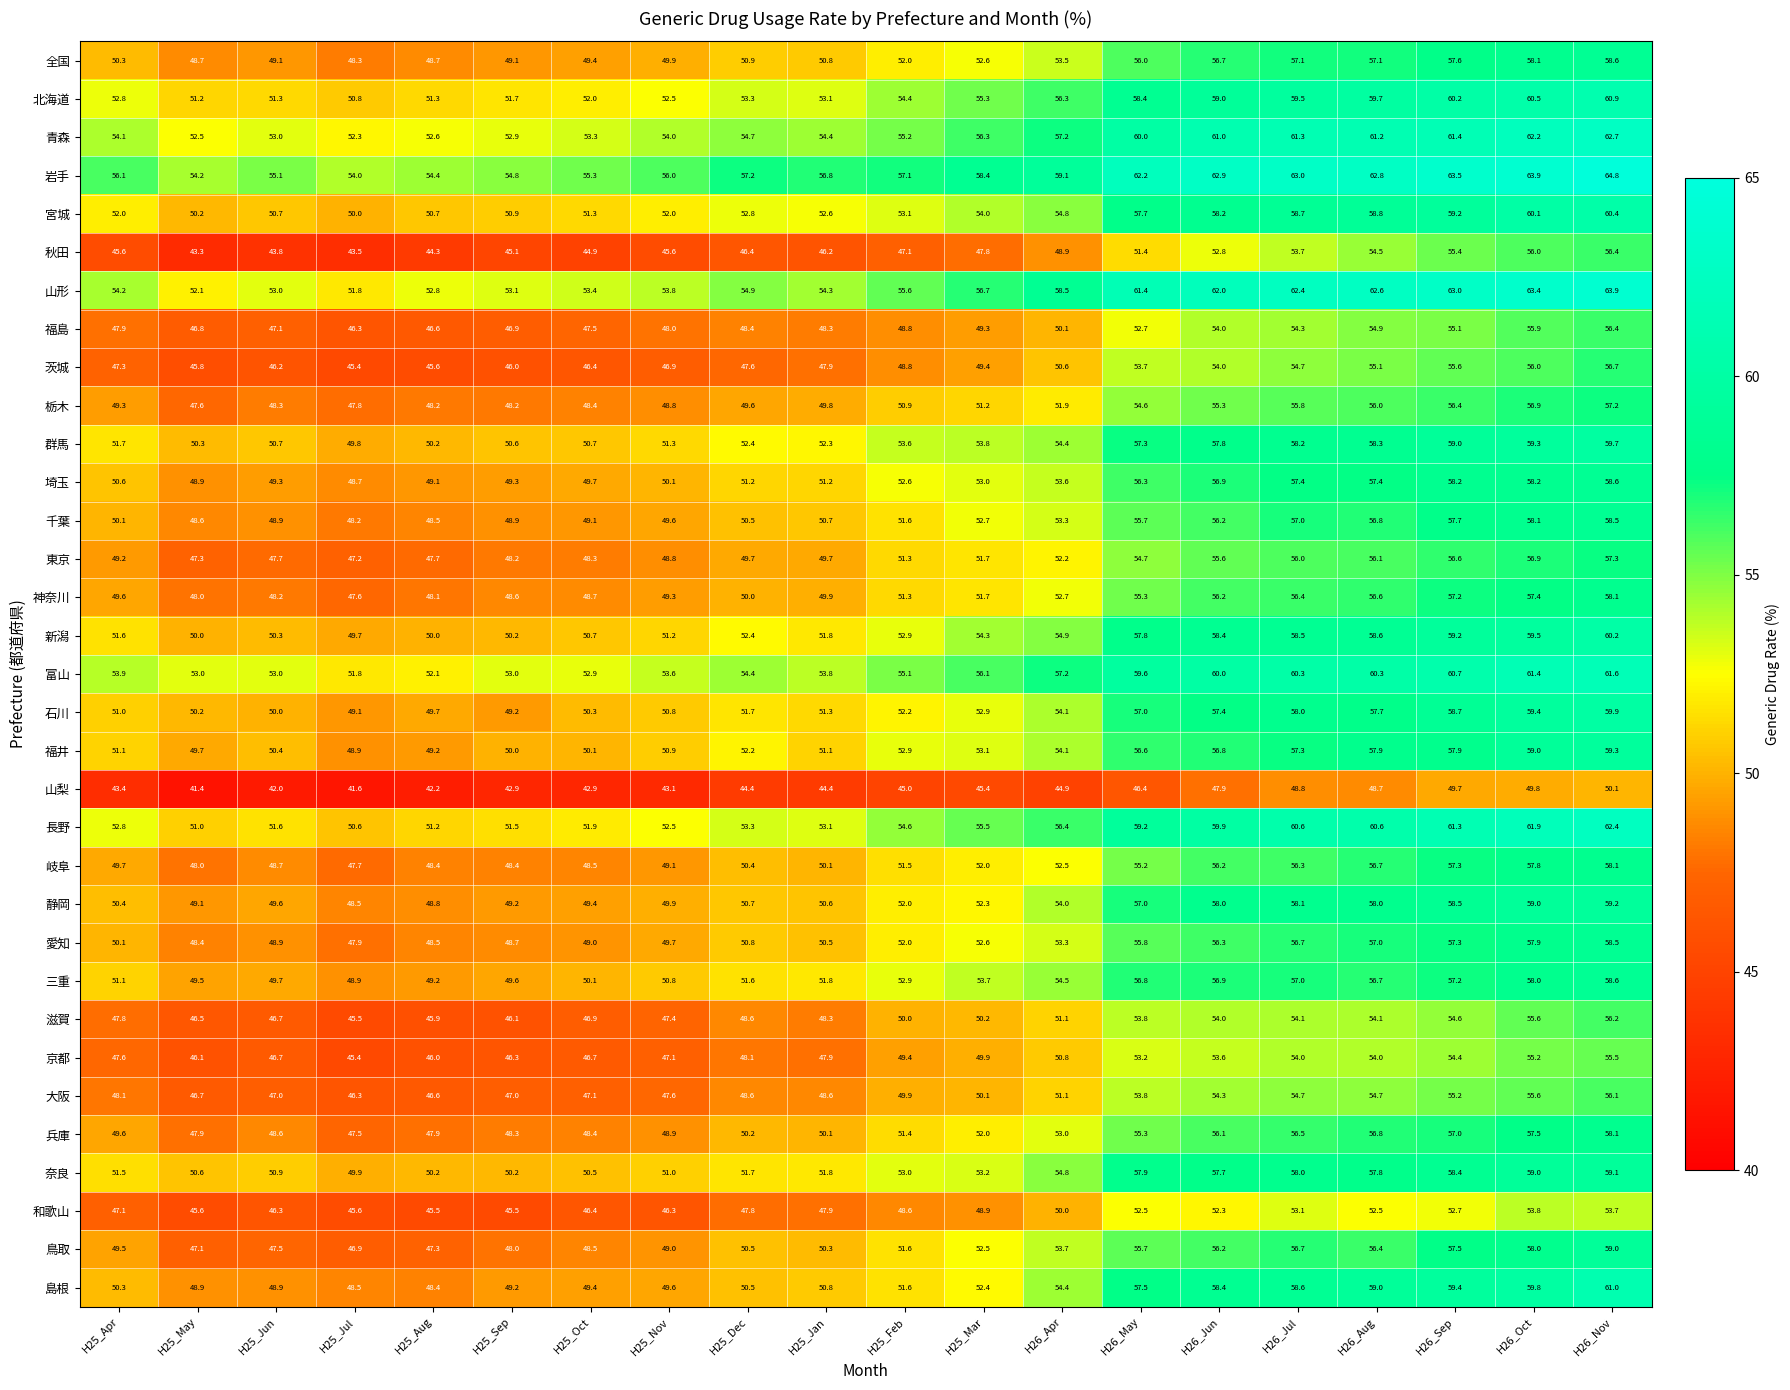

What is the difference between the maximum and minimum values in the 島根 series?

12.6